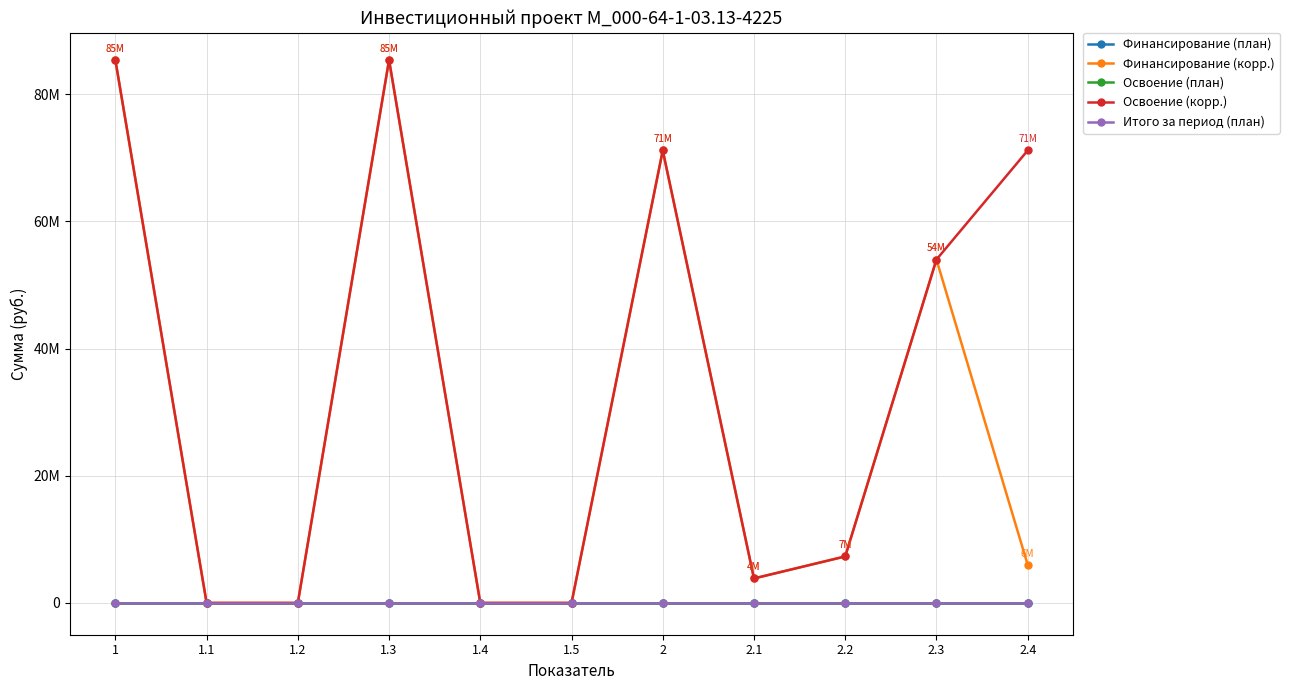

Reading left to right, what are all the values shown in this chart?

Финансирование (план): 1=0	1.1=0	1.2=0	1.3=0	1.4=0	1.5=0	2=0	2.1=0	2.2=0	2.3=0	2.4=0
Финансирование (корр.): 1=85397280	1.1=0	1.2=0	1.3=85397280	1.4=0	1.5=0	2=71164400	2.1=3849596	2.2=7315039	2.3=54008640	2.4=5991125
Освоение (план): 1=0	1.1=0	1.2=0	1.3=0	1.4=0	1.5=0	2=0	2.1=0	2.2=0	2.3=0	2.4=0
Освоение (корр.): 1=85397280	1.1=0	1.2=0	1.3=85397280	1.4=0	1.5=0	2=71164400	2.1=3849596	2.2=7315039	2.3=54008640	2.4=71164400
Итого за период (план): 1=0	1.1=0	1.2=0	1.3=0	1.4=0	1.5=0	2=0	2.1=0	2.2=0	2.3=0	2.4=0